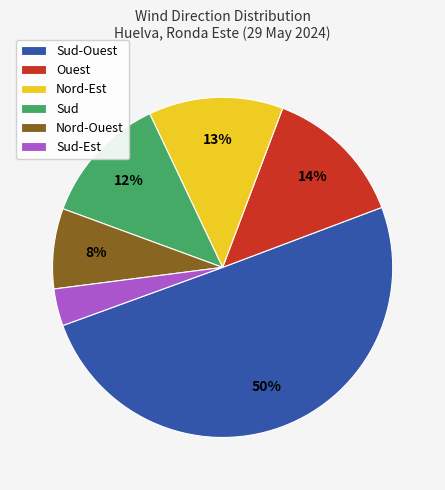

Count the number of slices in the pie.

6